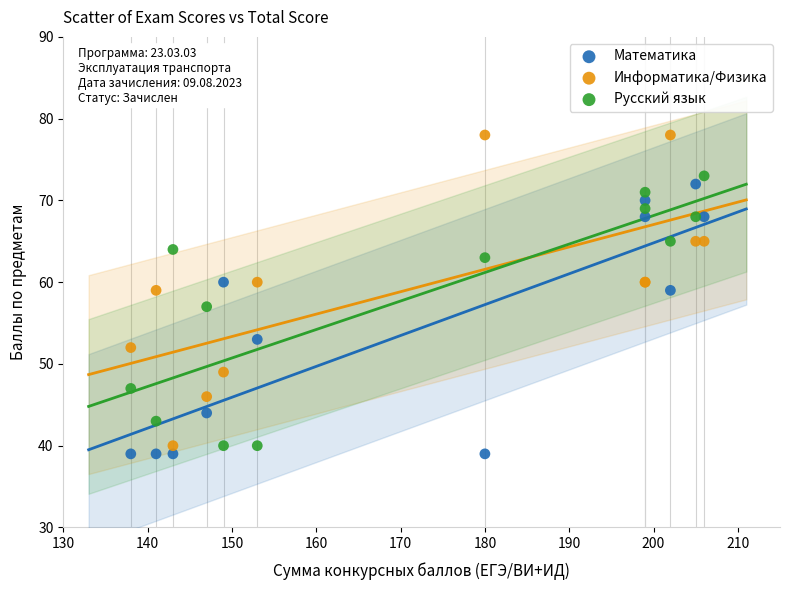

Which series reaches the maximum Y coordinate?

Информатика/Физика